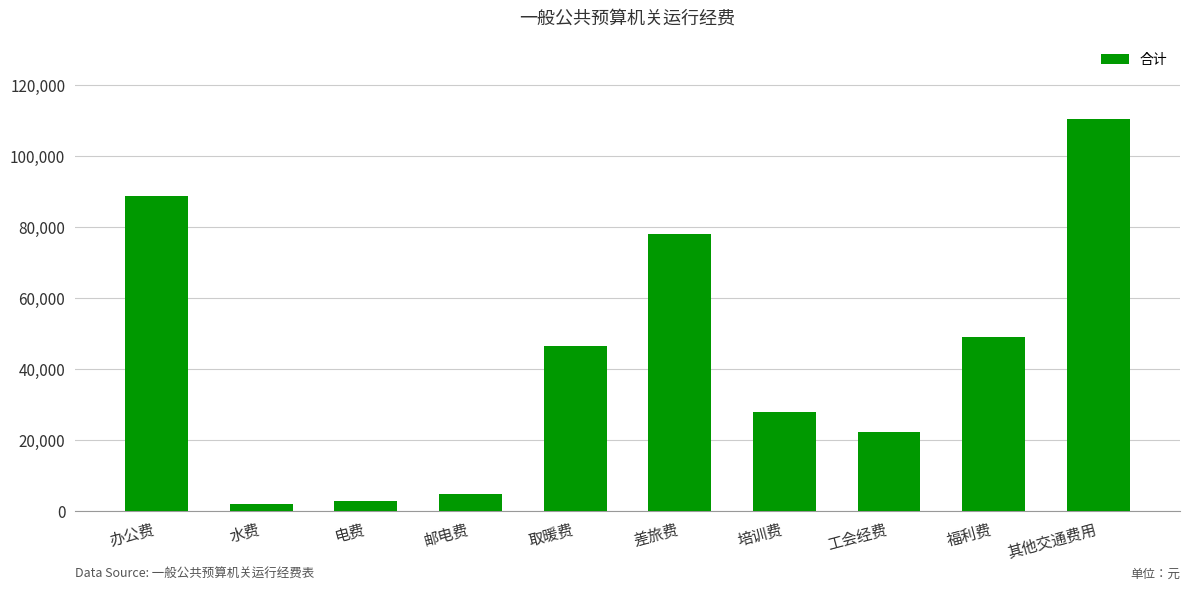

How many bars are there in total?

10